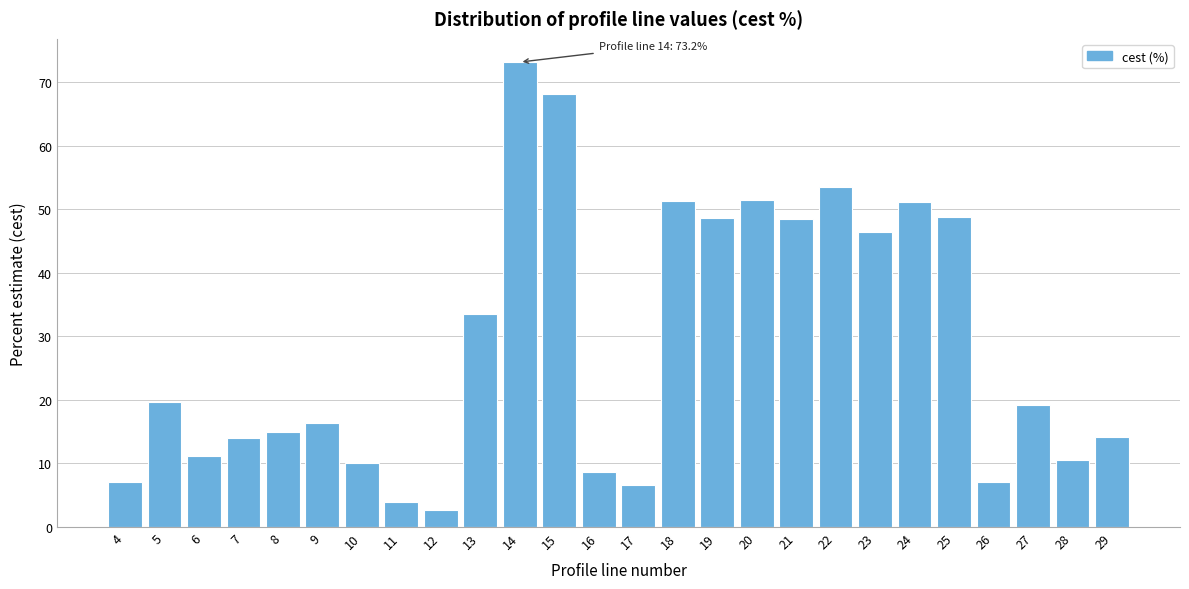

The chart shows a value of 19.2 at 27. True or false?

True